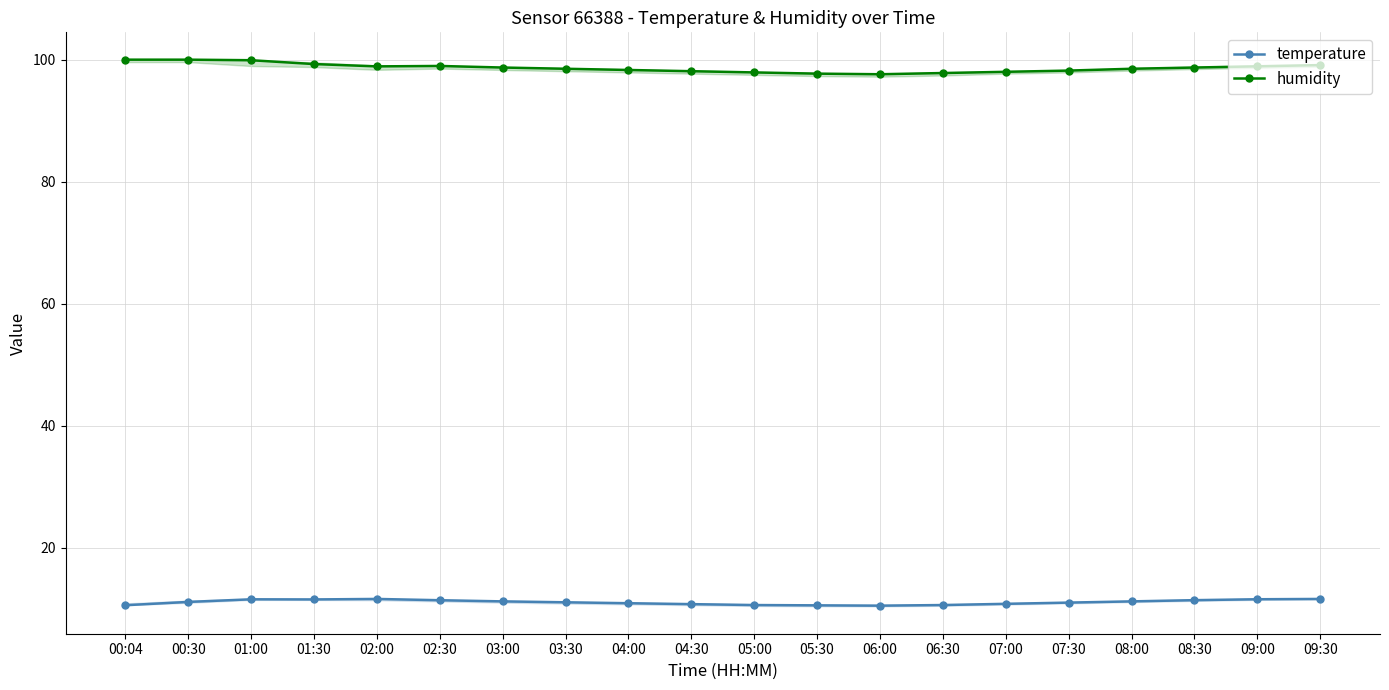

Read the temperature value at 06:00.

10.5